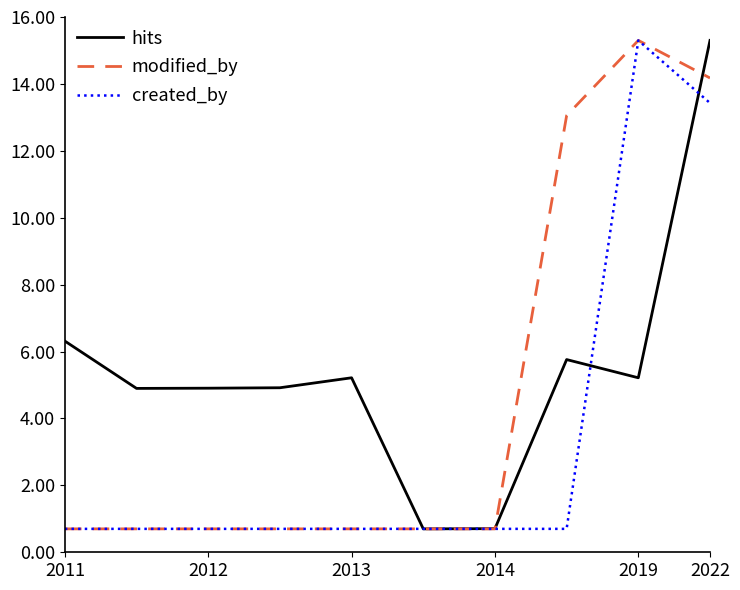

What is the maximum value for modified_by?

15.3